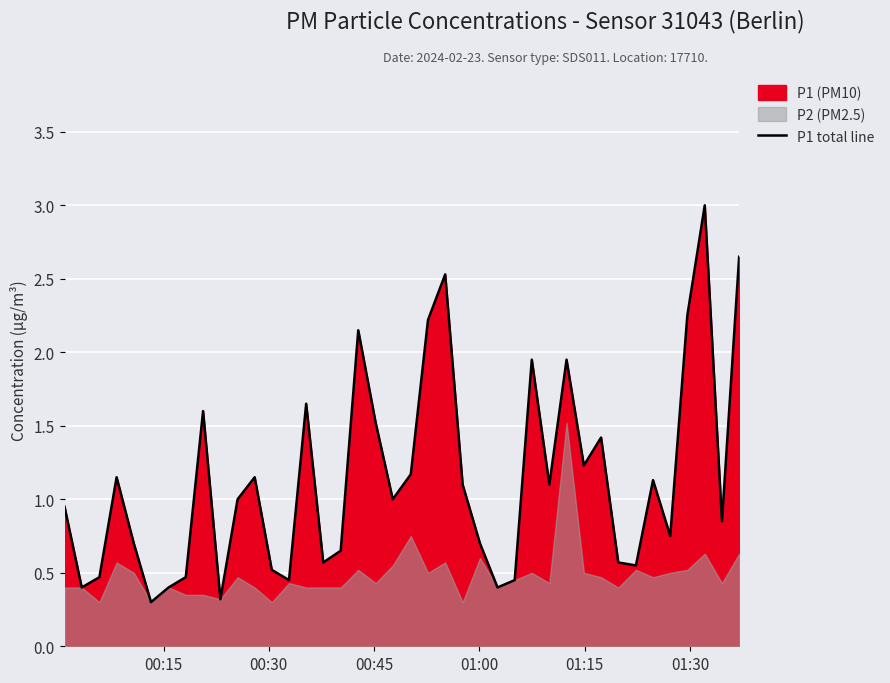

What is the highest value of the P1 total line series?

3.0